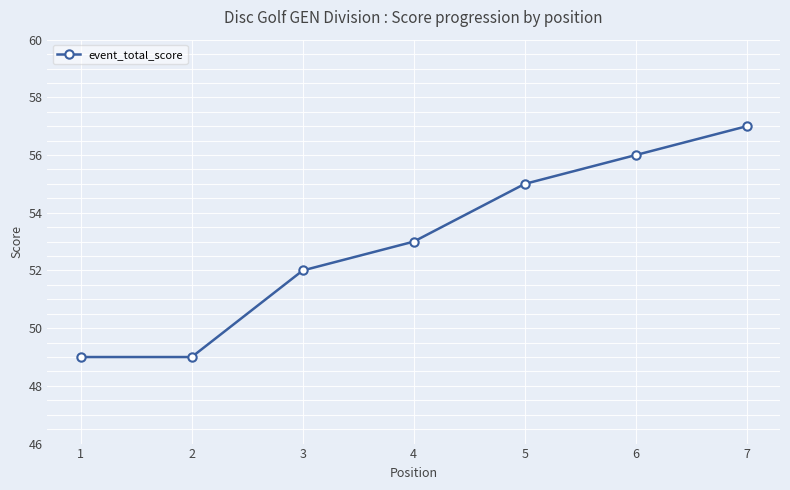

Between 1 and 7, which is larger?

7